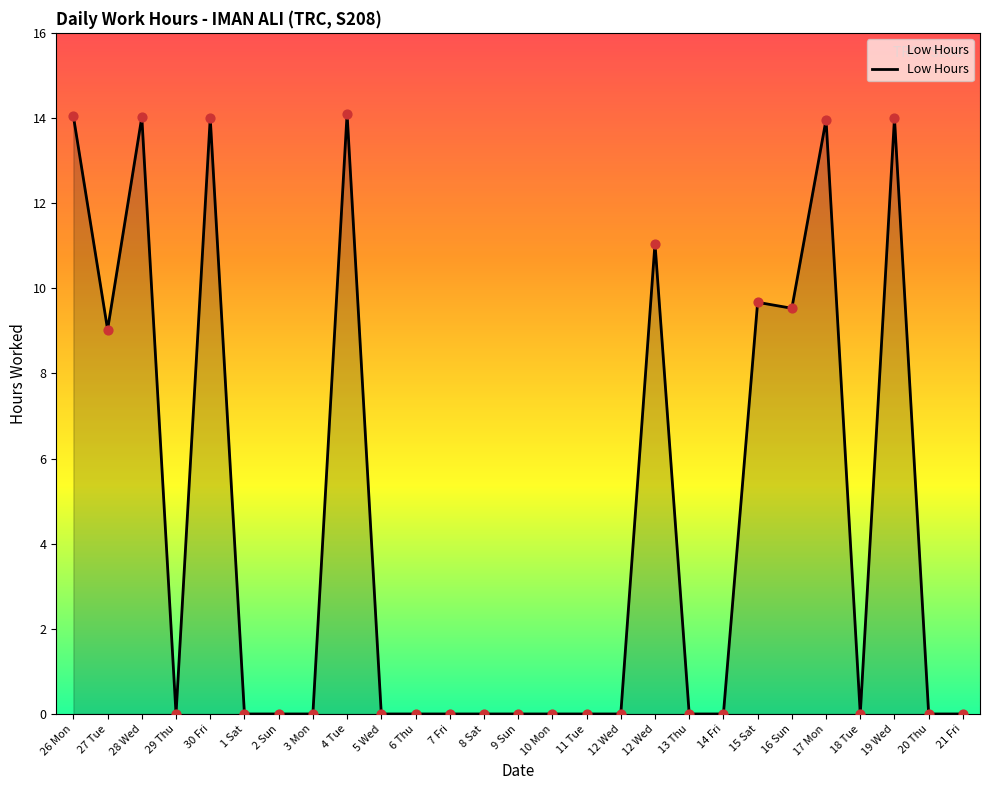

Between 19 Wed and 27 Tue, which is larger?

19 Wed